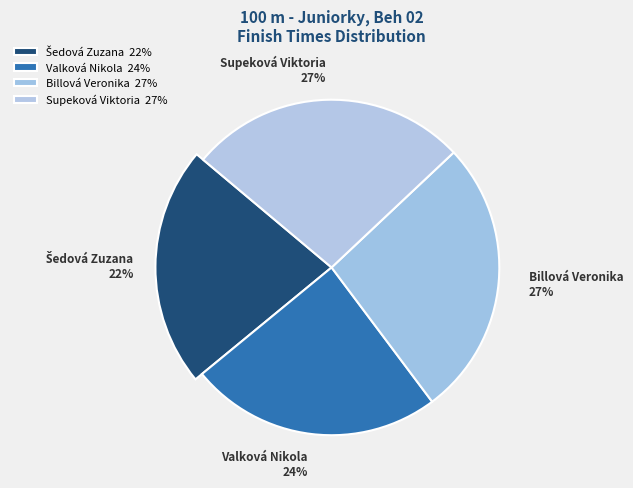

To the nearest percent, what is the average slice percentage?

25%